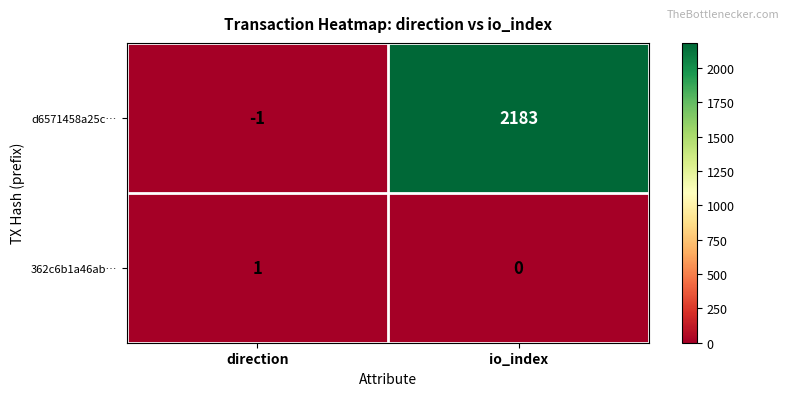

Which category has the highest value across all series?

io_index